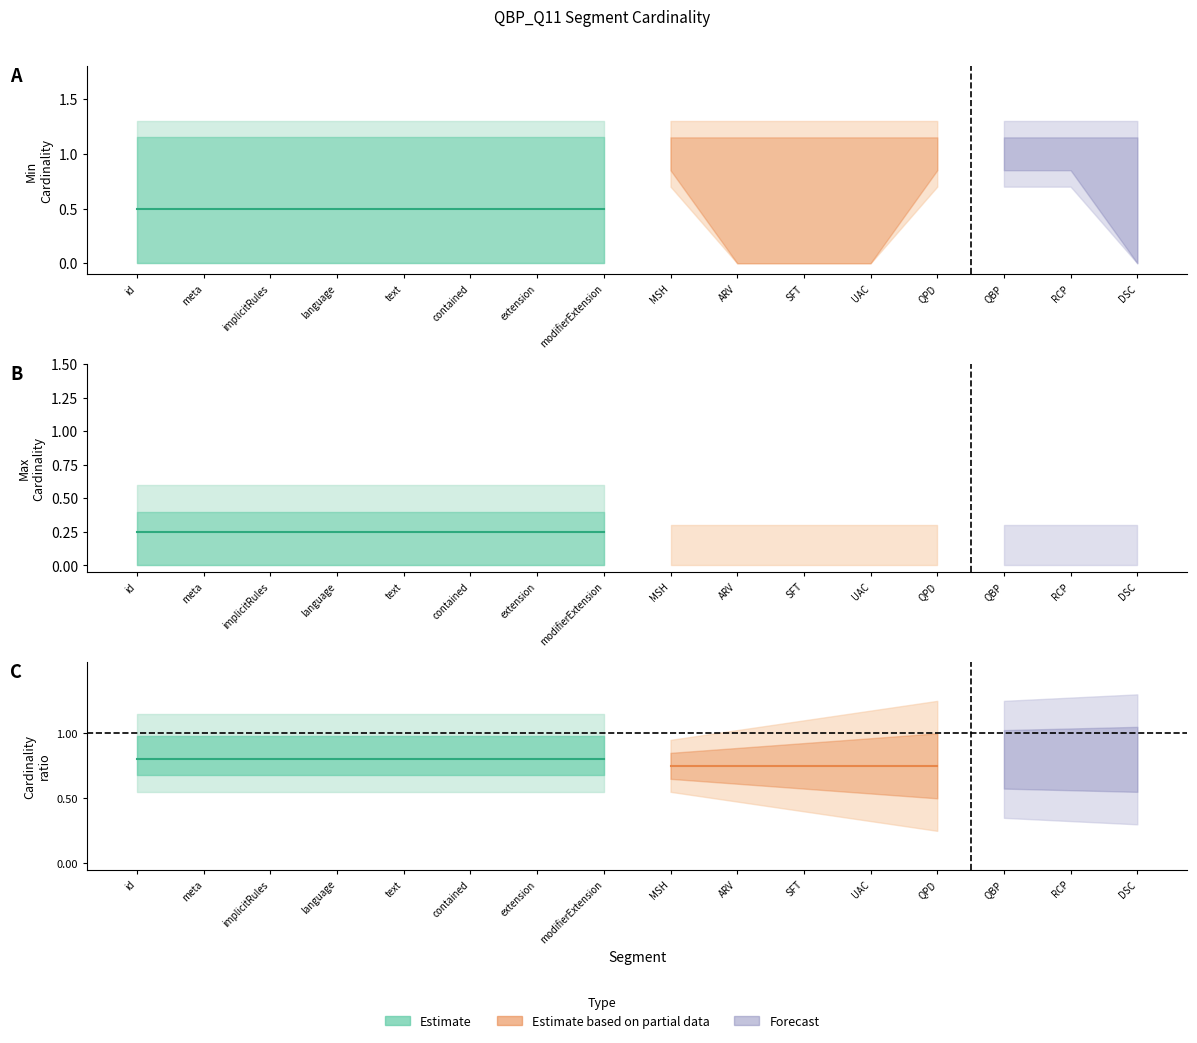

Does the chart have visible grid lines?

No